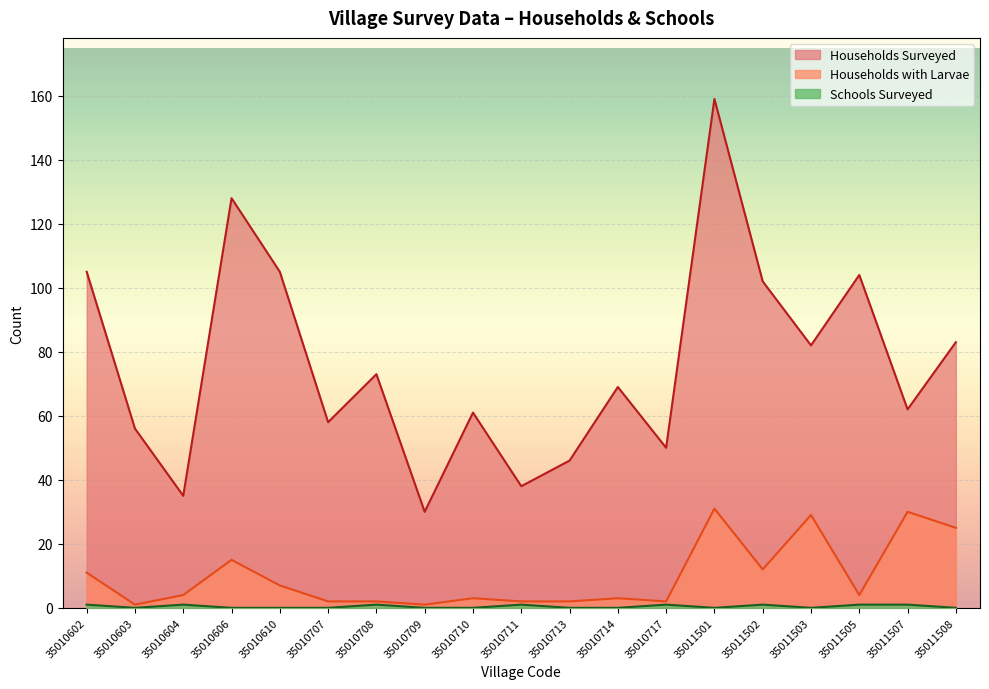

Does the chart display data point markers on the line(s)?

No